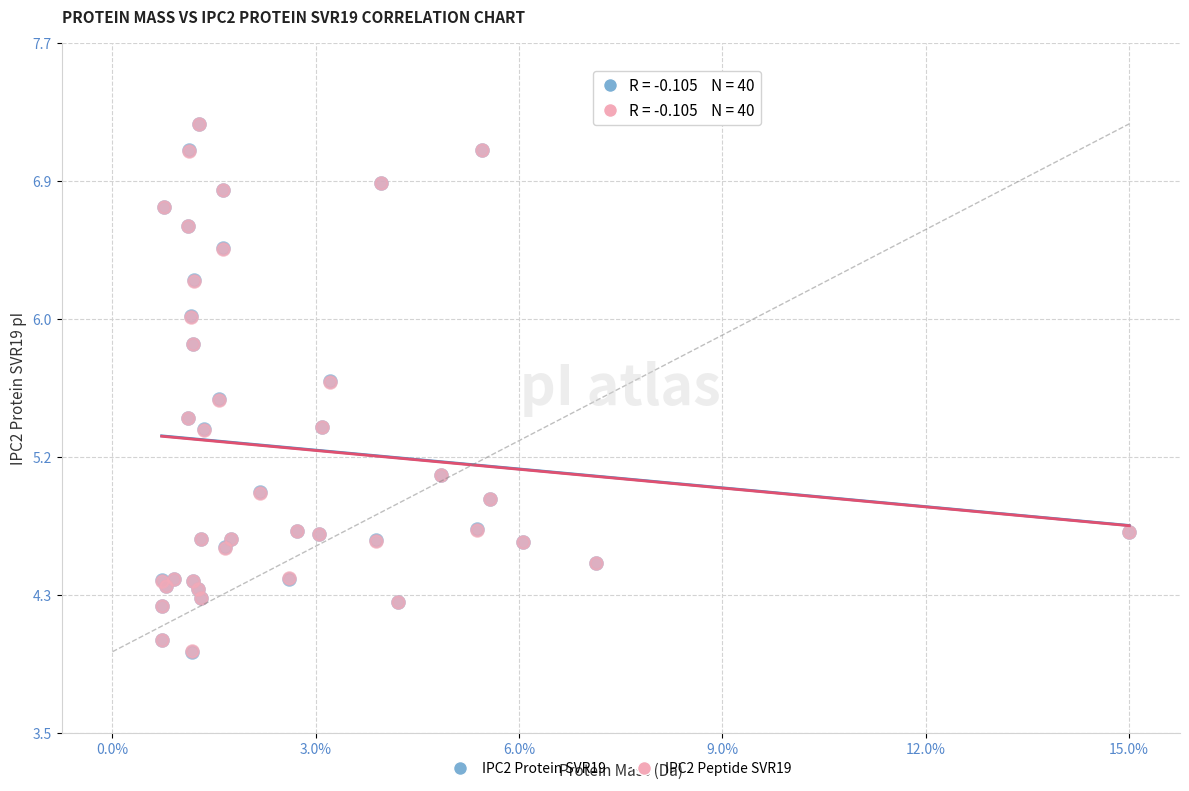

What are all the series names shown in the legend?

IPC2 Protein SVR19, IPC2 Peptide SVR19